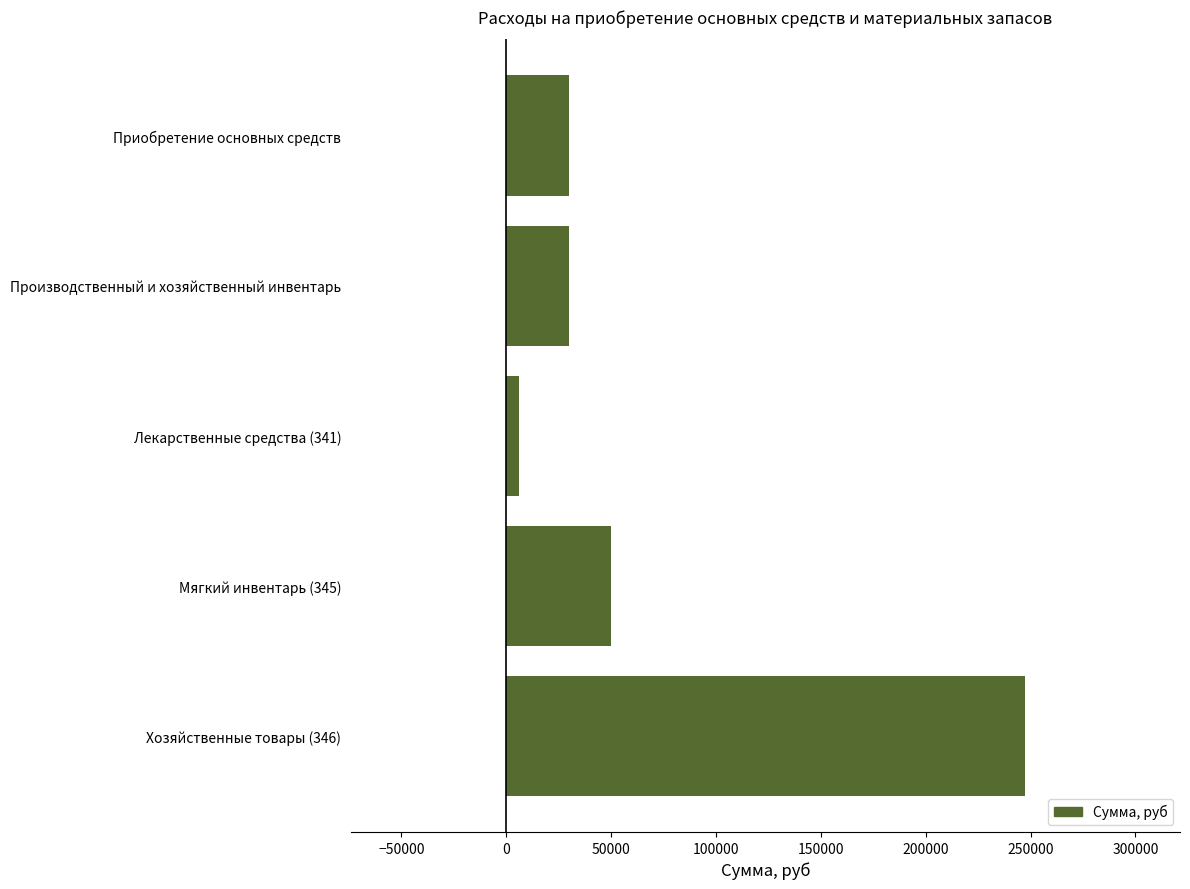

How many categories are shown in the chart?

5